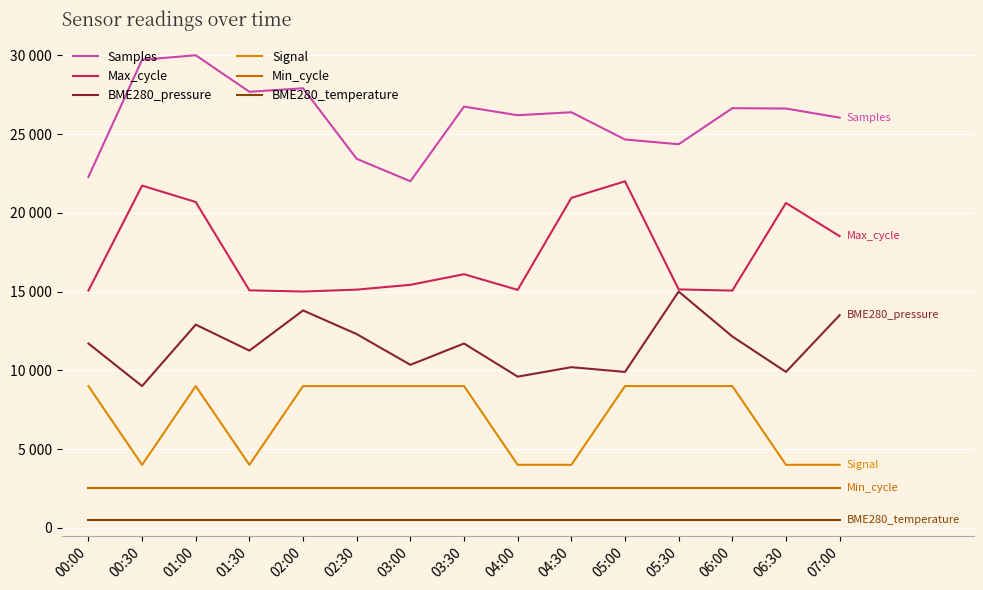

Where does the Max_cycle series first go above 15427?

00:30